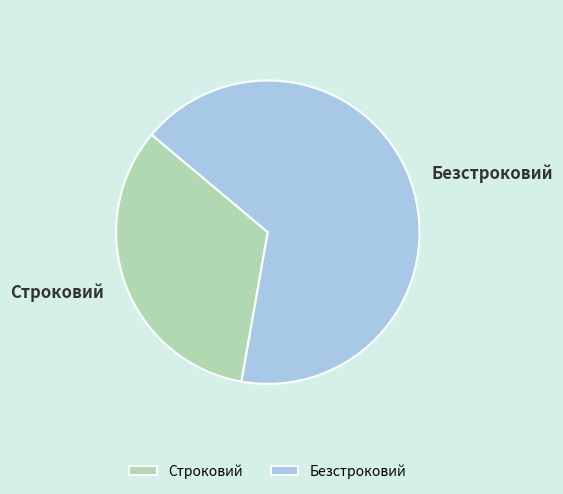

Is it true that Строковий is 22% of the pie?

False